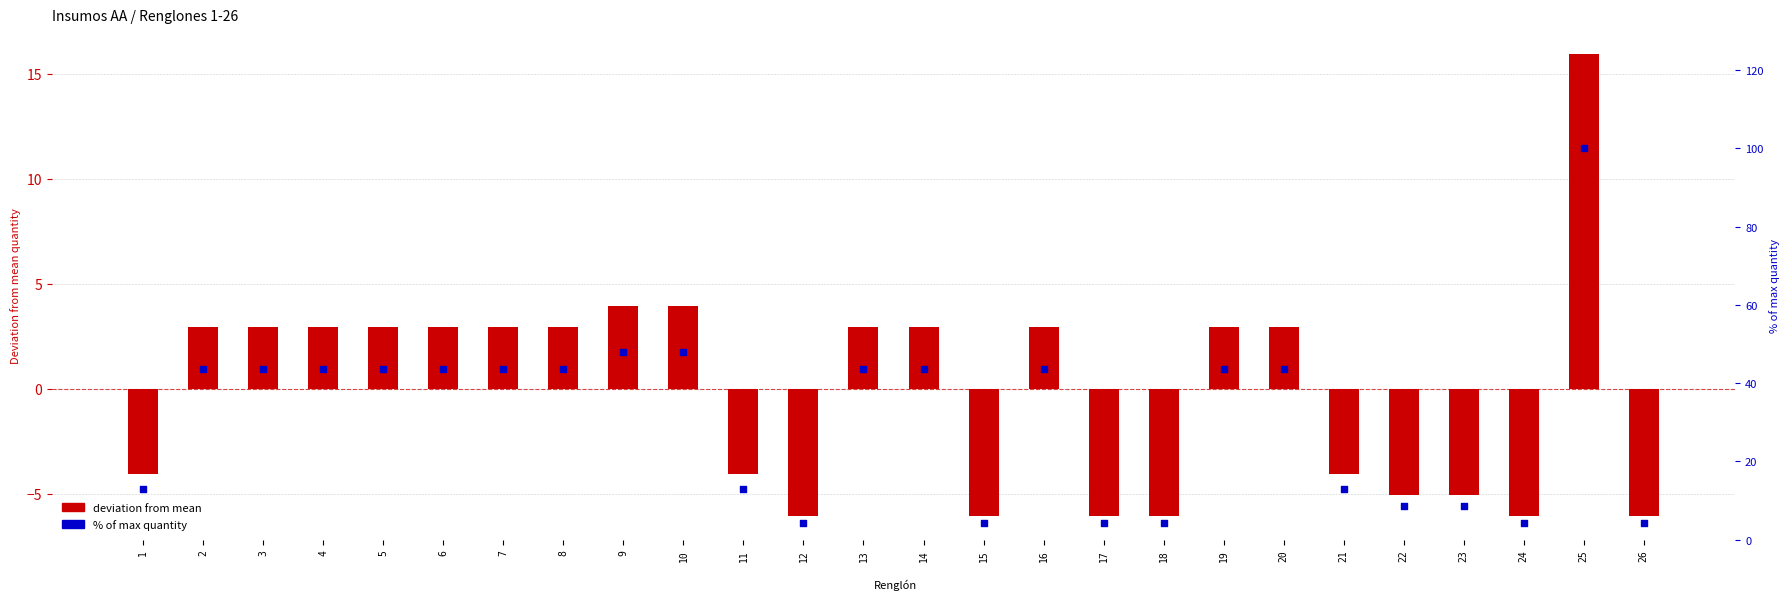

Which series reaches the maximum Y coordinate?

% of max quantity